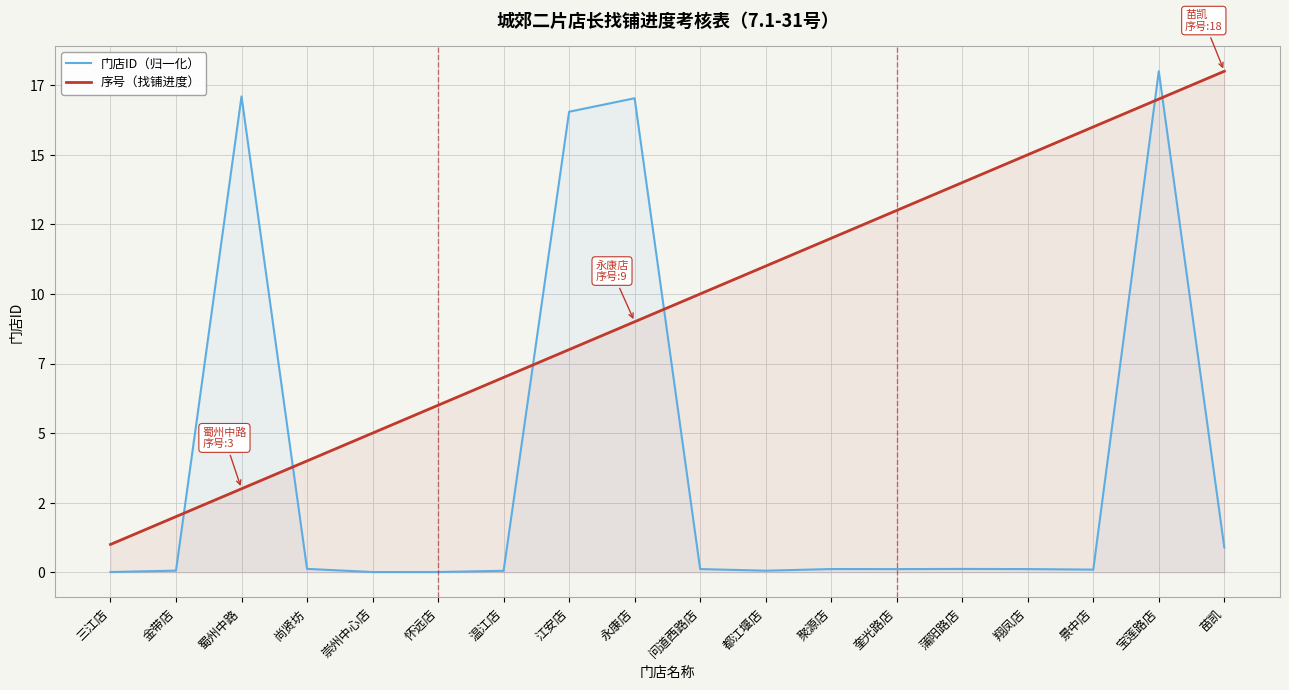

How many categories are shown in the chart?

18